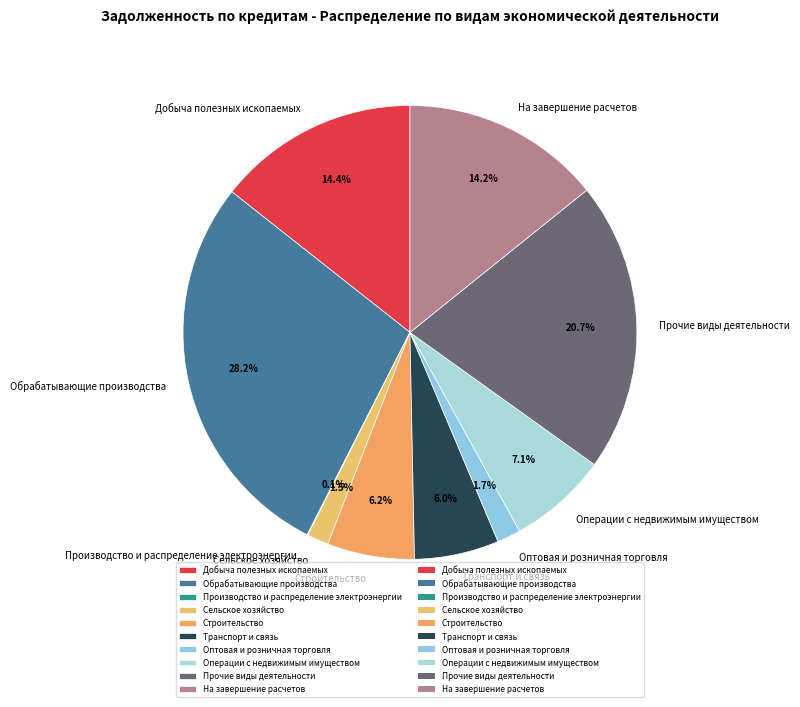

Does На завершение расчетов represent more than half of the total?

No